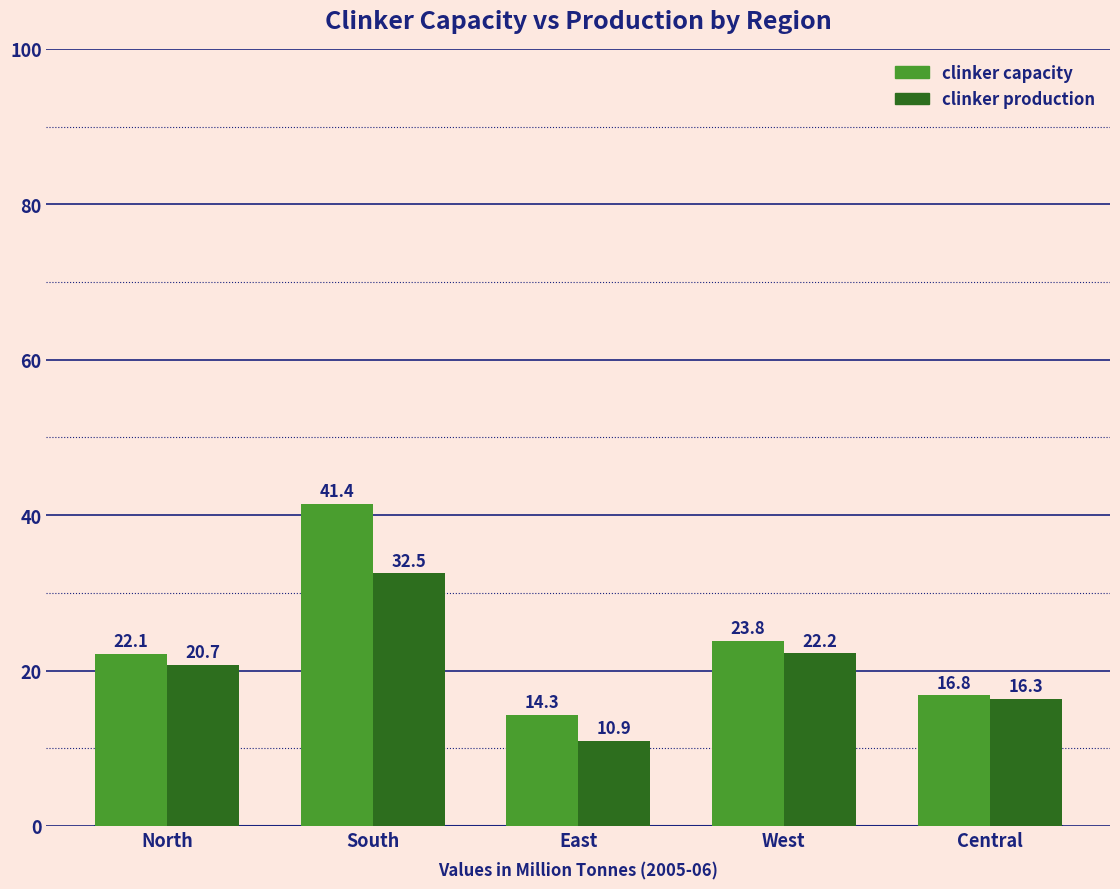

Is it true that clinker production equals 10.9 at East?

True